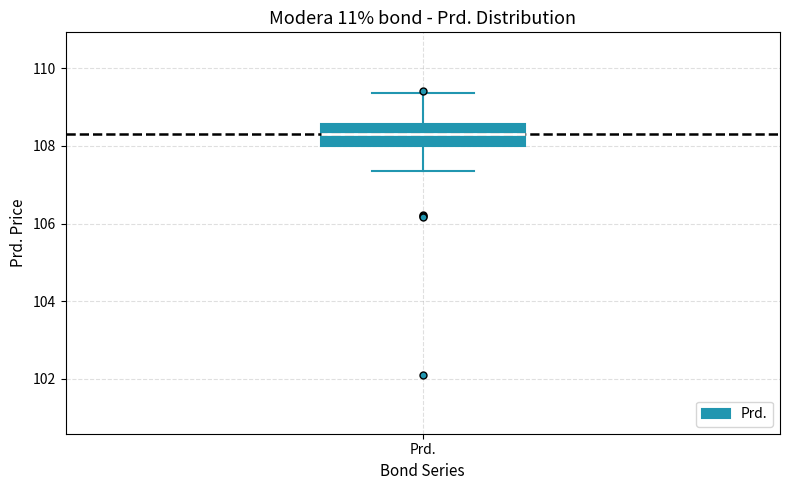

Transcribe this box plot: give where the median line is, the range the box spans, and where the two whiskers end, as read against the y-axis. The values are not printed on the chart, so give them approximately, as read against the axis.

median 108.4, box 108.0 to 108.6, whiskers 107.4 to 109.4